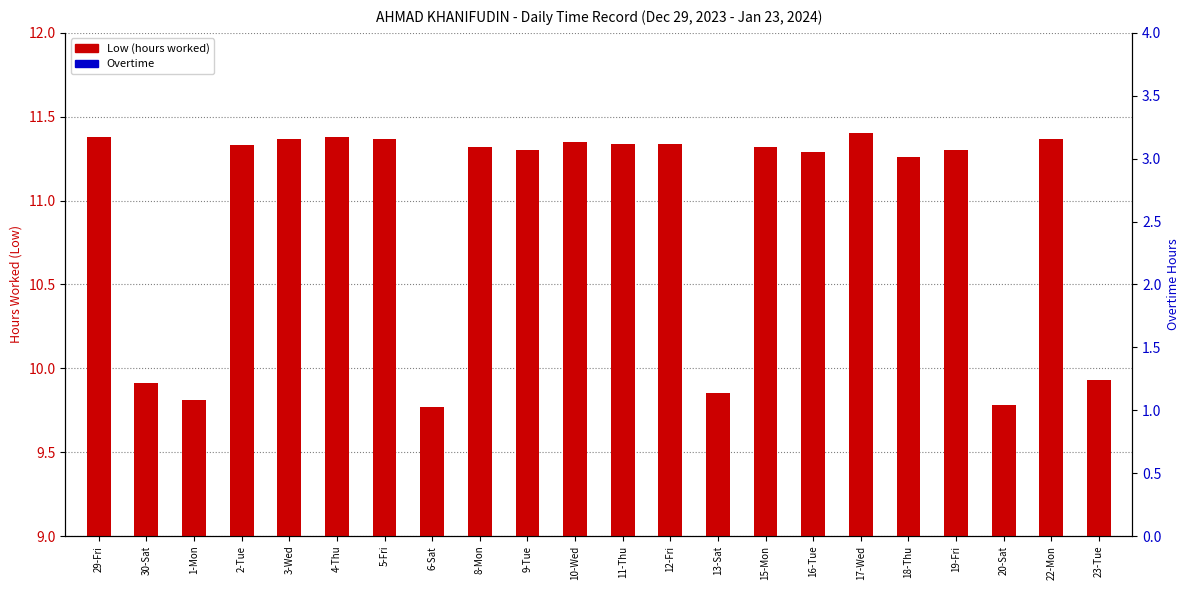

How many groups of bars are there?

22